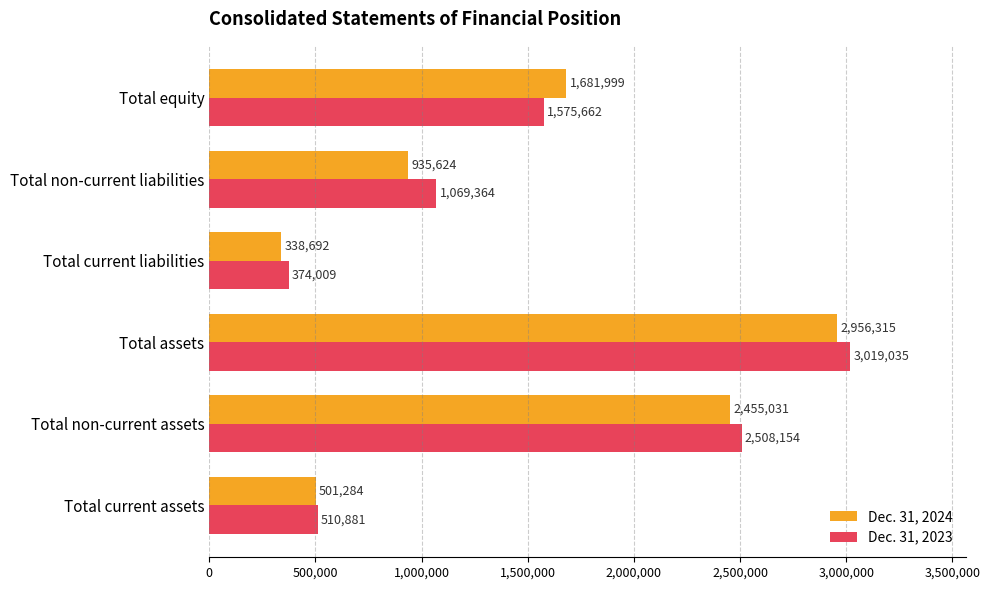

Which category has the lowest value across all series?

Total current liabilities